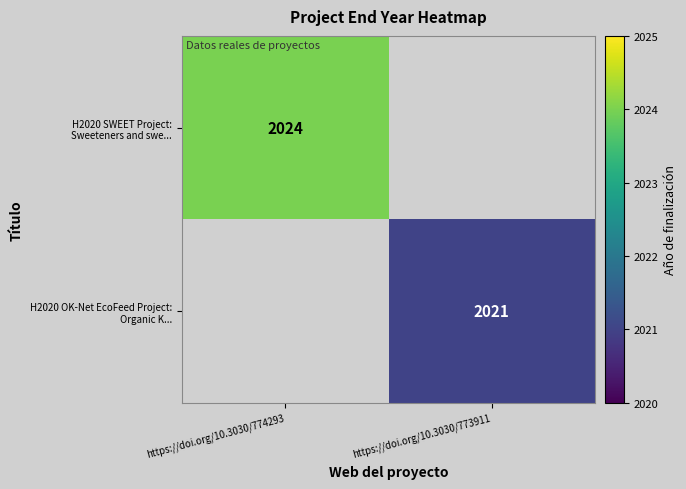

True or false: H2020 OK-Net EcoFeed Project: Organic K... has a value of 3490.8 at https://doi.org/10.3030/773911.

False